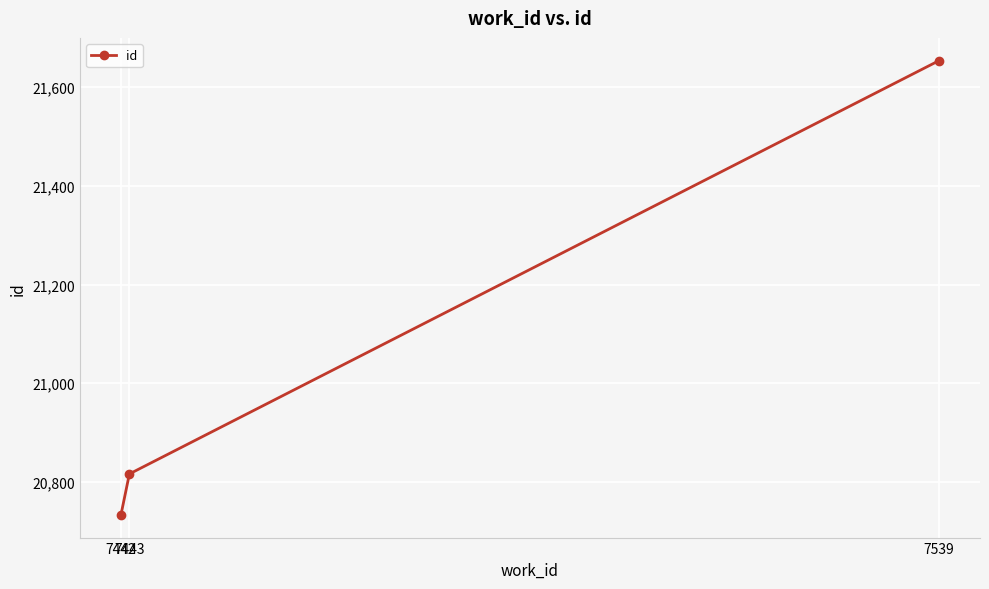

The value at 7539 is 9397. True or false?

False